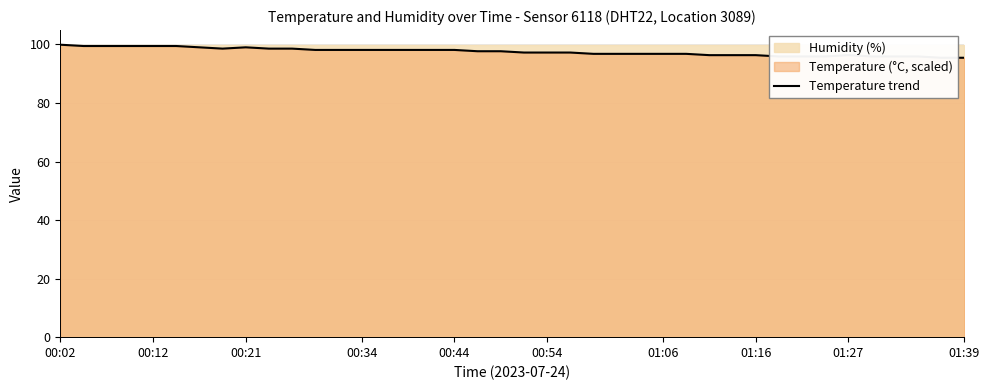

What is the sum of all values?

3900.1